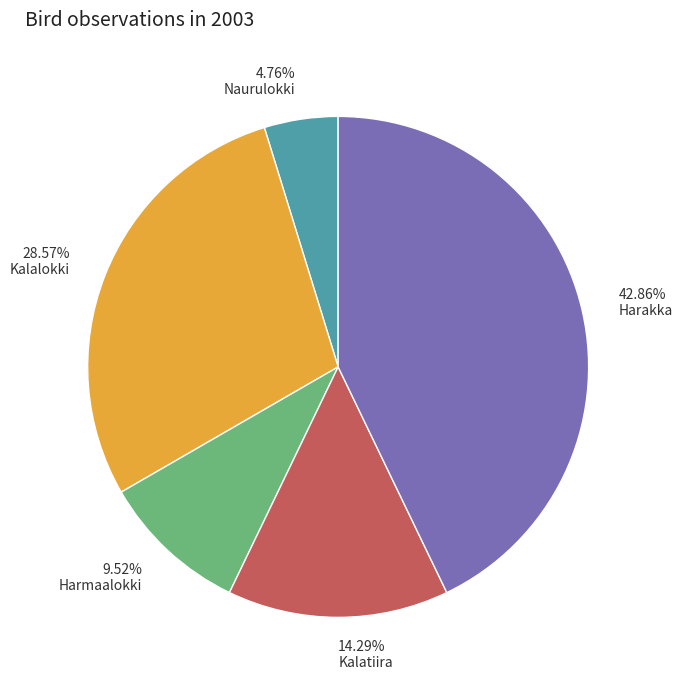

Which category has the smallest portion of the pie?

Naurulokki